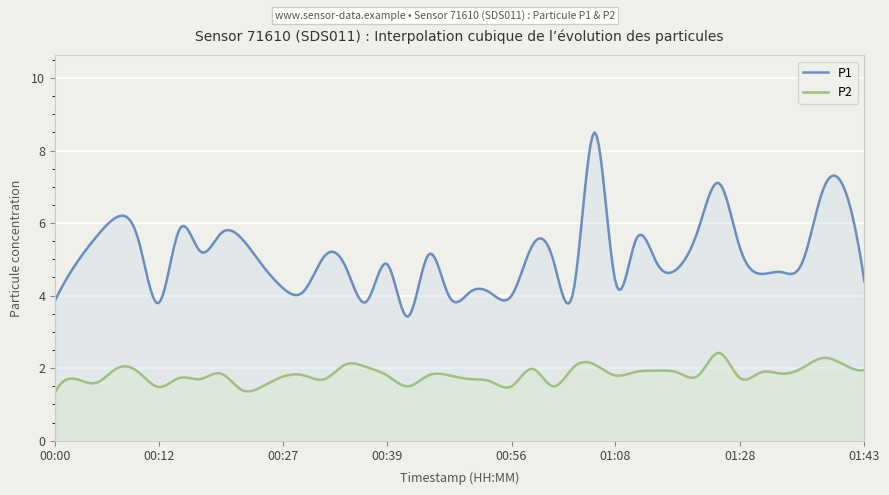

The value of P2 at 00:05 is 0.8. True or false?

False